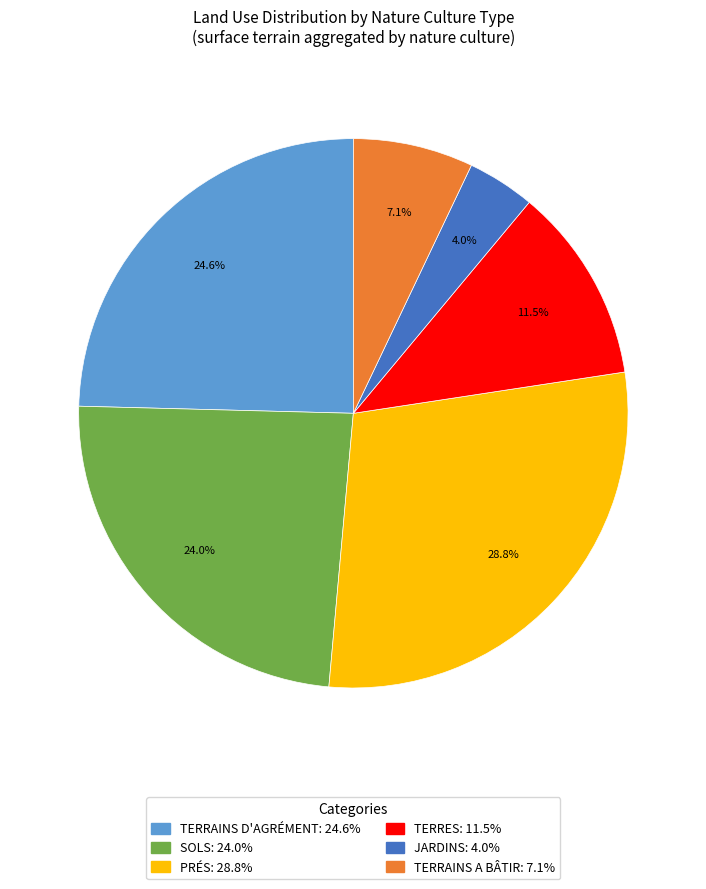

Does any single category account for the majority?

No